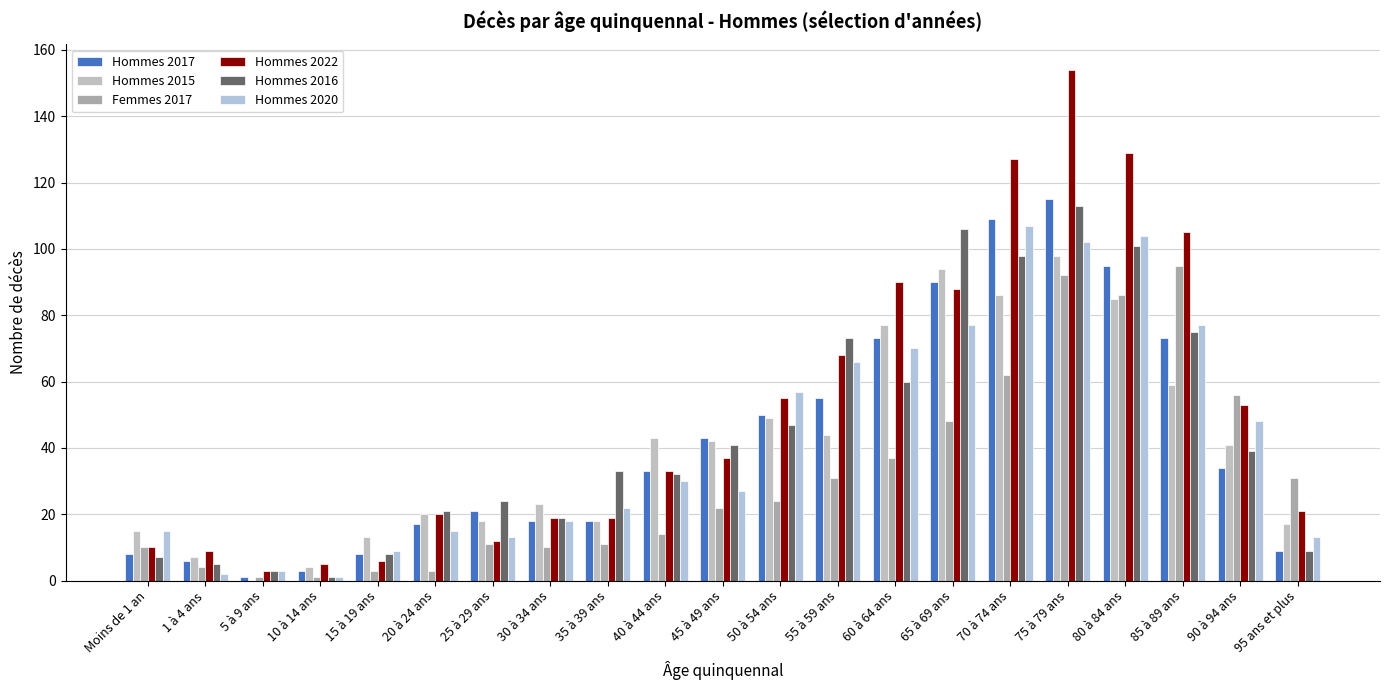

Which category has the lowest value across all series?

5 à 9 ans